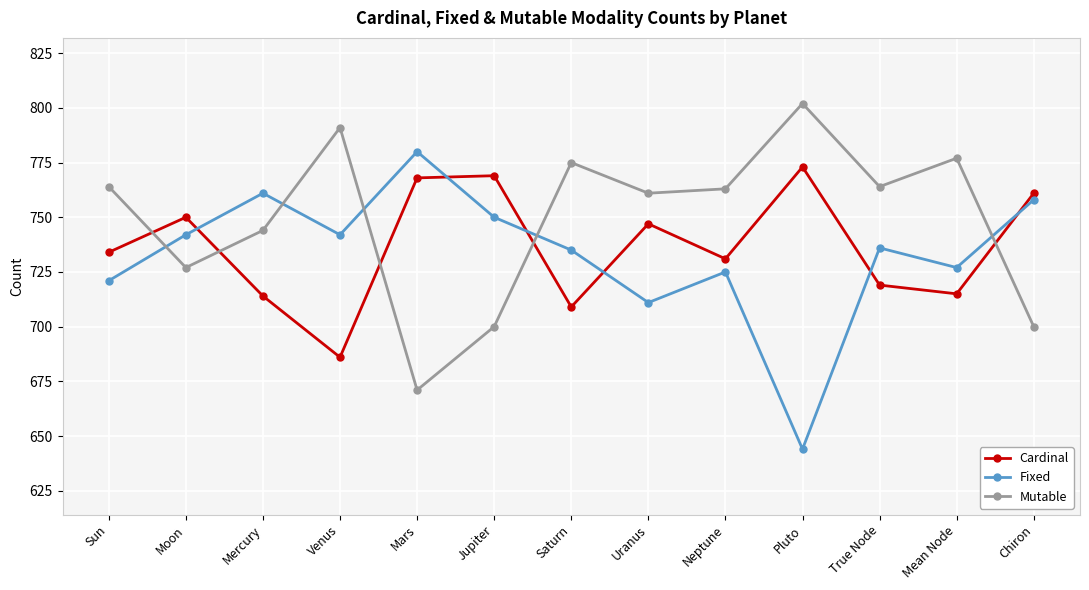

Between which two adjacent categories do Mutable and Fixed first intersect?

Sun and Moon